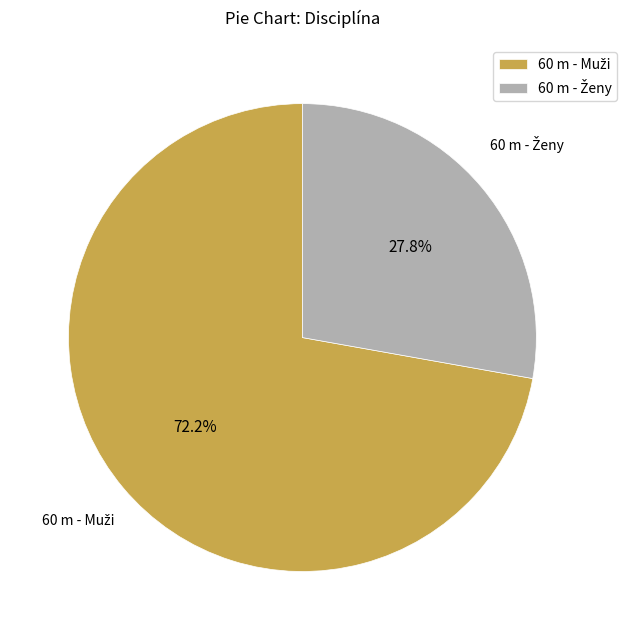

Does any single category account for the majority?

Yes